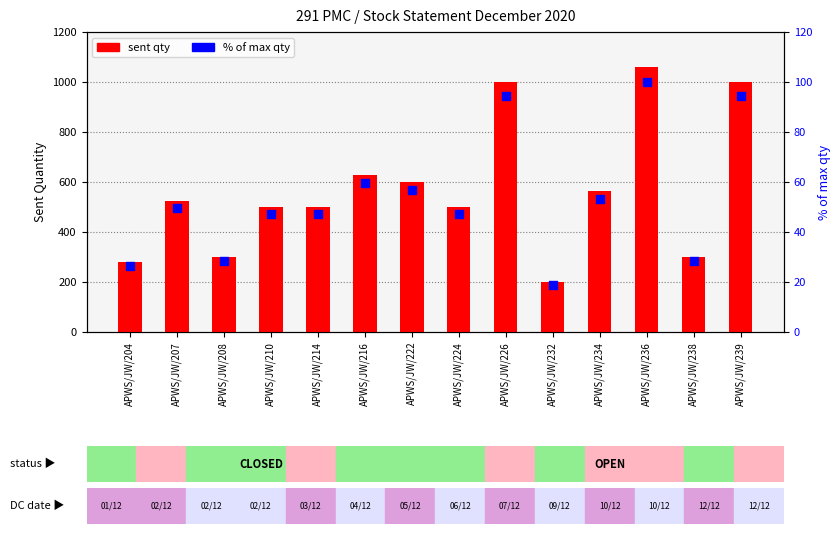

Which series reaches the minimum Y coordinate?

% of max qty